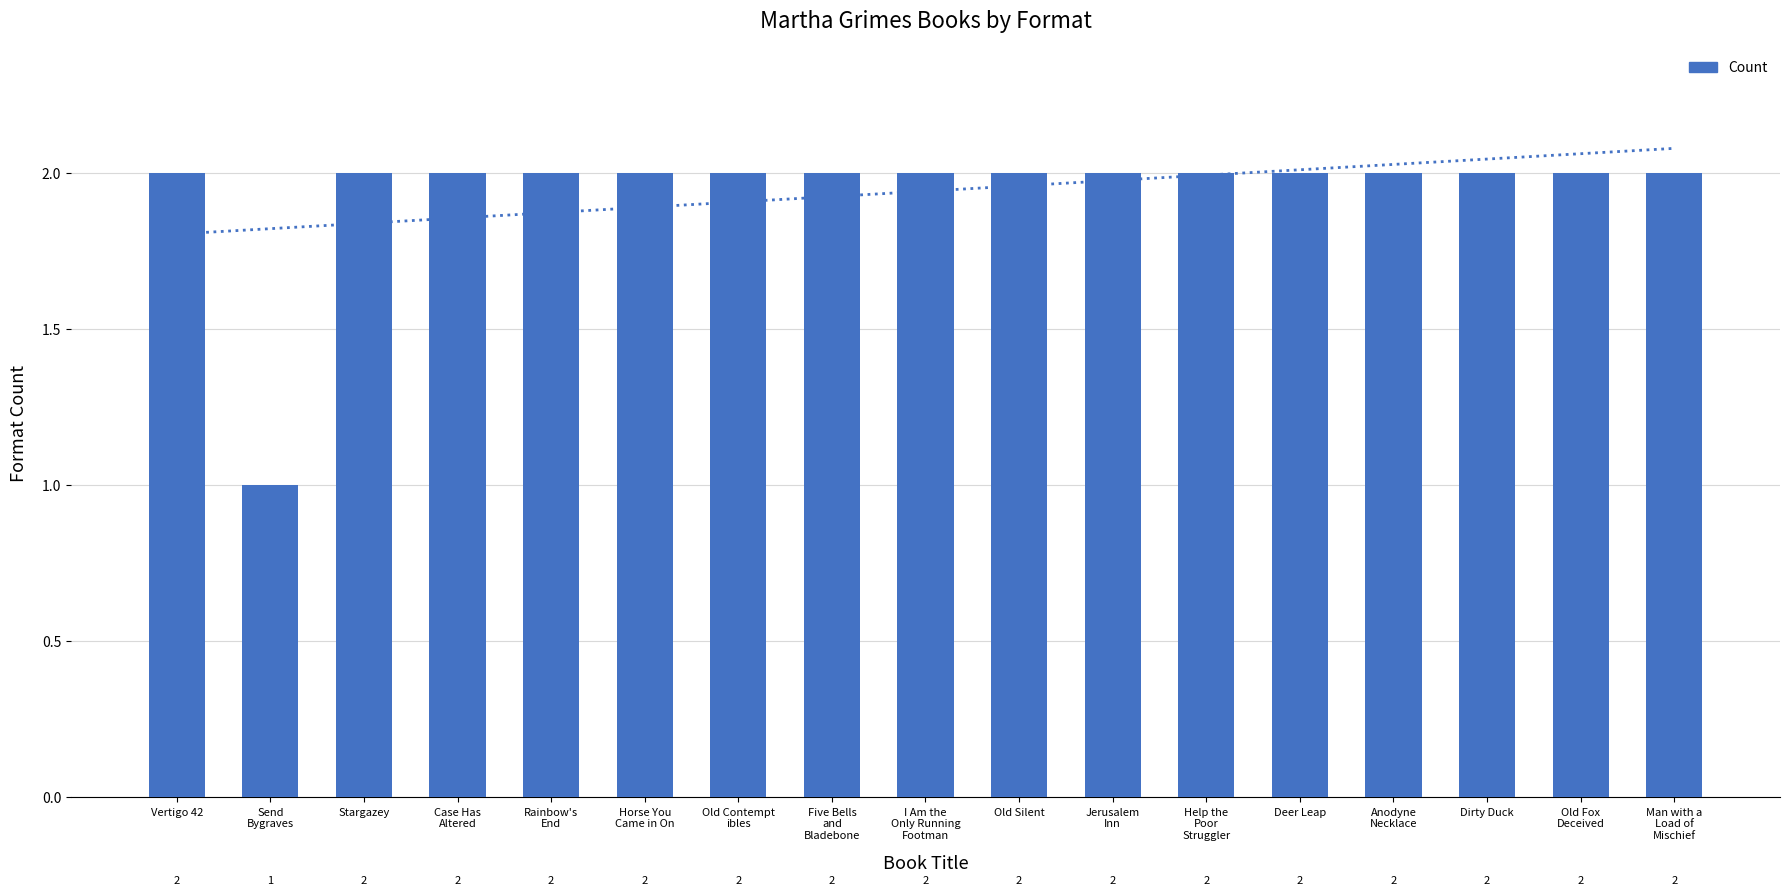

Is it true that the value at Anodyne
Necklace is 2?

True